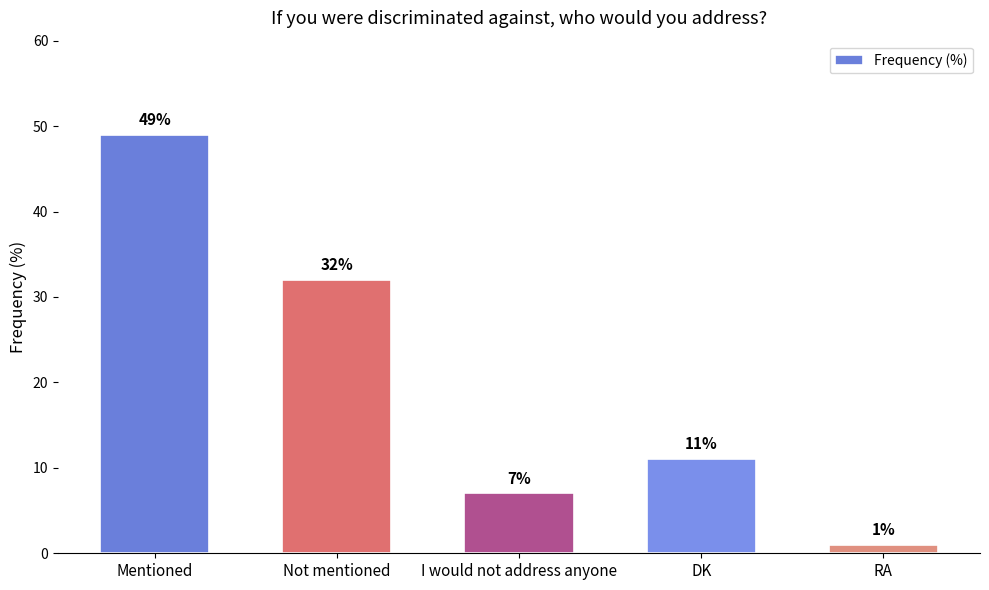

List the labels in order of value, largest first.

Mentioned, Not mentioned, DK, I would not address anyone, RA